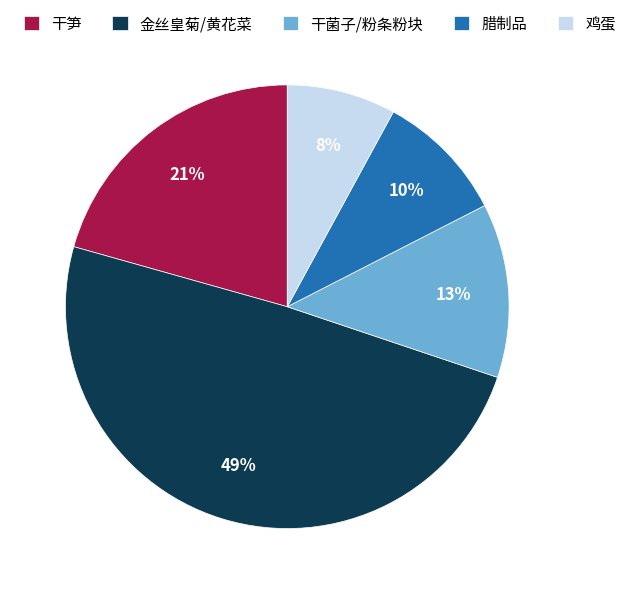

Which slice is the largest?

金丝皇菊/黄花菜